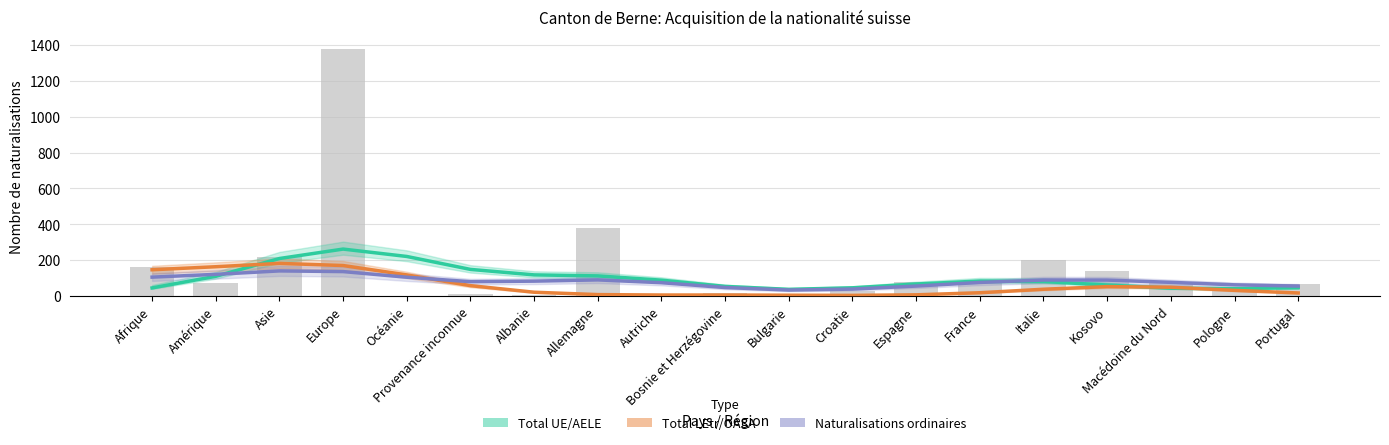

What is the difference between the maximum and minimum values in the Total UE/AELE series?

224.8